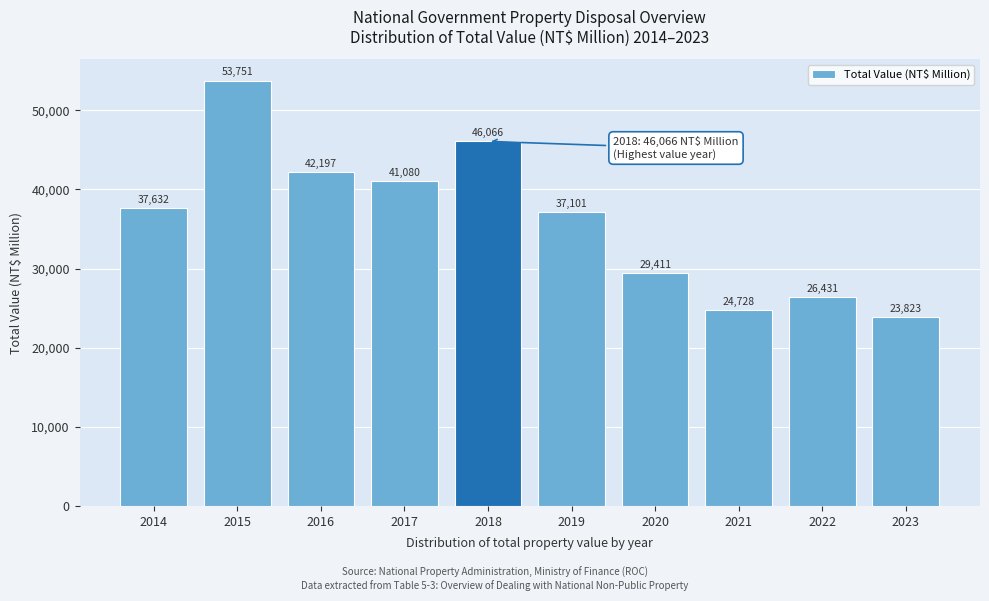

Reading right to left, transcribe all the data shown in this chart.

23823	26431	24728	29411	37101	46066	41080	42197	53751	37632